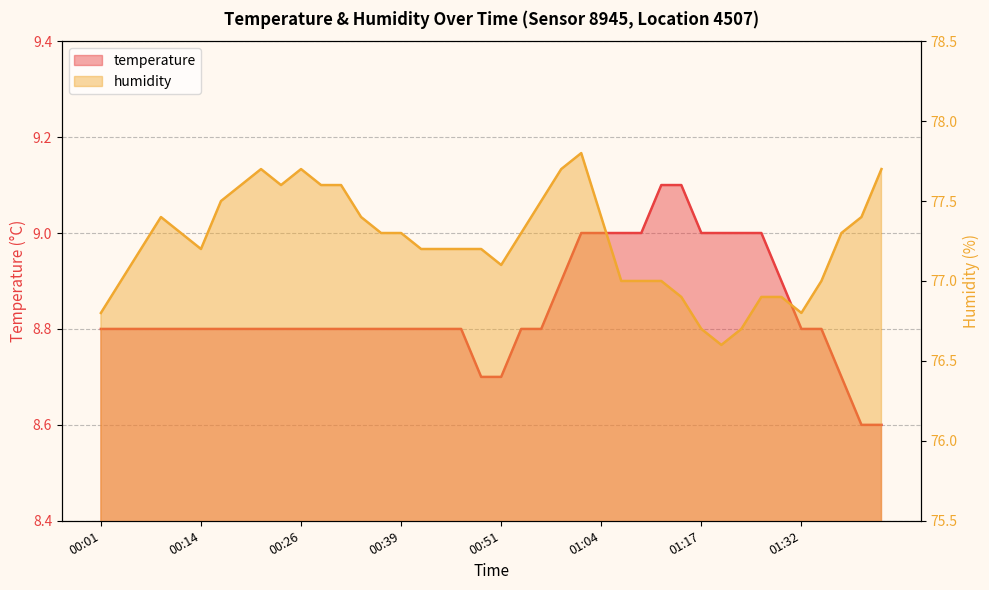

What is the average value of the humidity series?

77.2